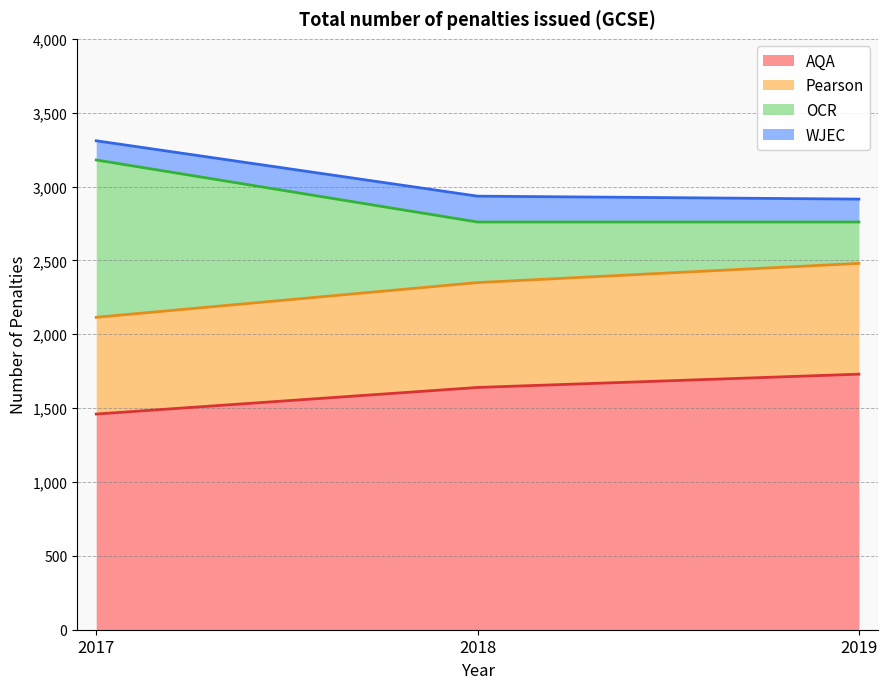

Where does the Pearson series first go above 2350?

2019